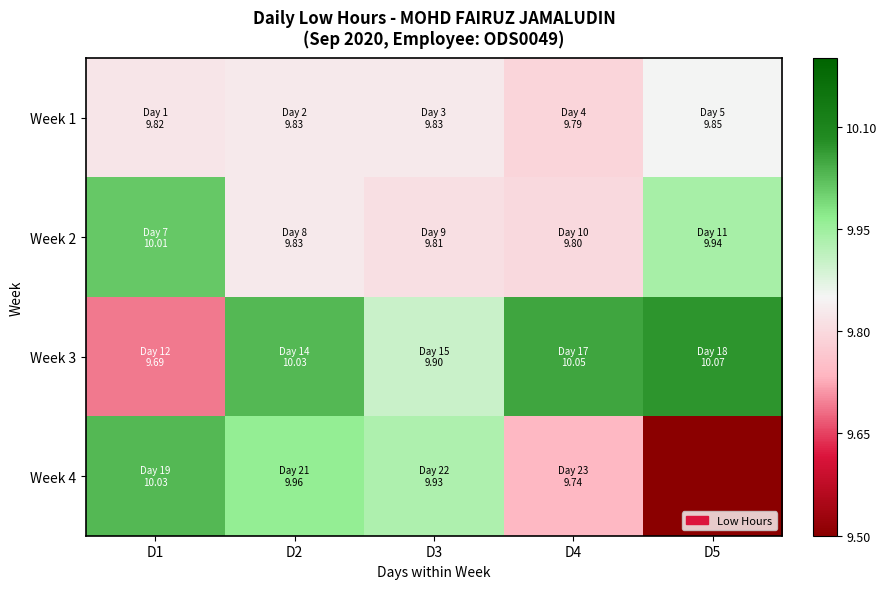

Between D3 and D1, which is larger?

D3